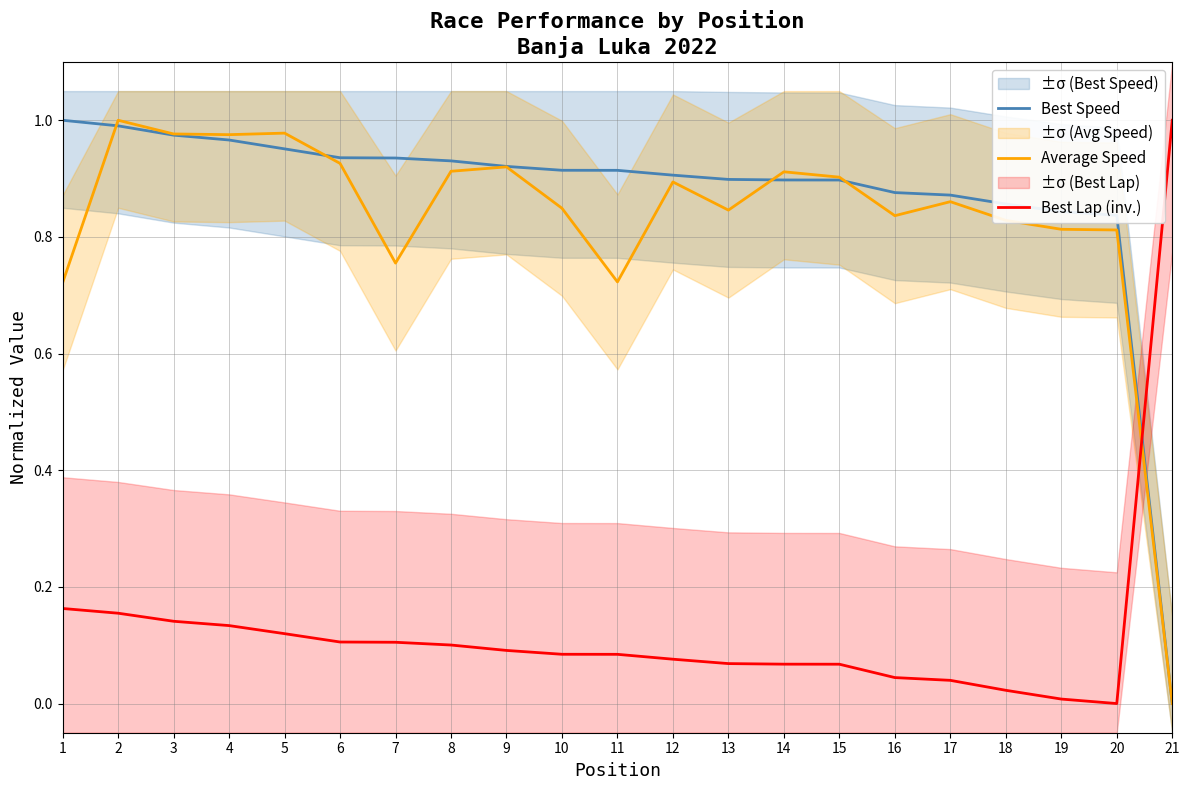

Rank the series by their maximum value, from lowest to highest.

Best Speed, Average Speed, Best Lap (inv.)